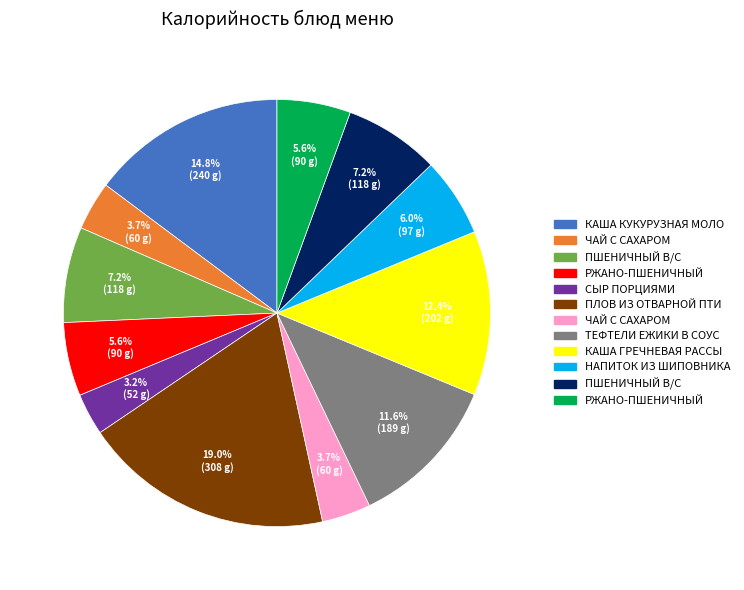

To the nearest percent, what is the difference between the largest and smallest slice percentages?

16%